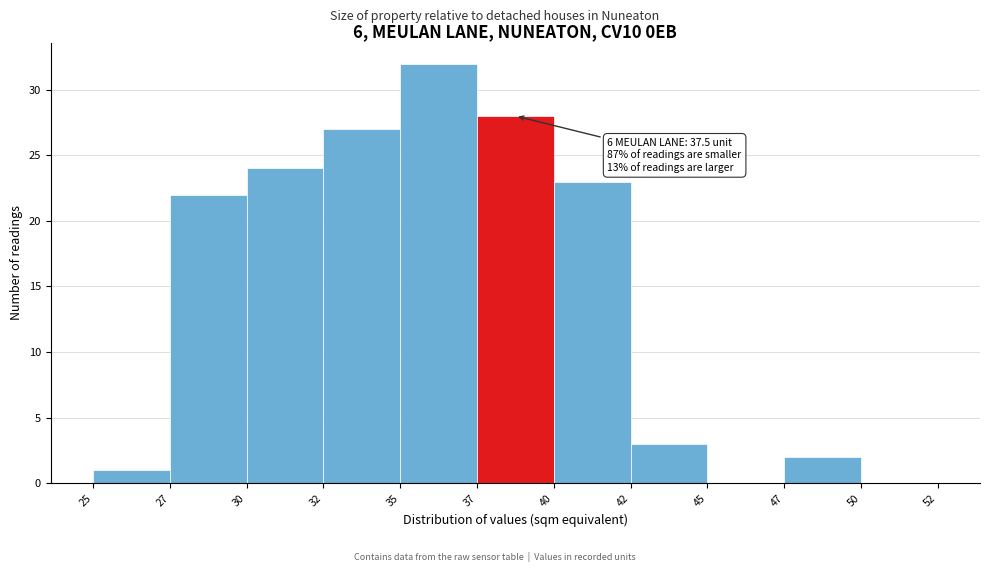

Reading right to left, extract all data points from this chart.

50=0	47=2	45=0	42=3	40=23	37=28	35=32	32=27	30=24	27=22	25=1